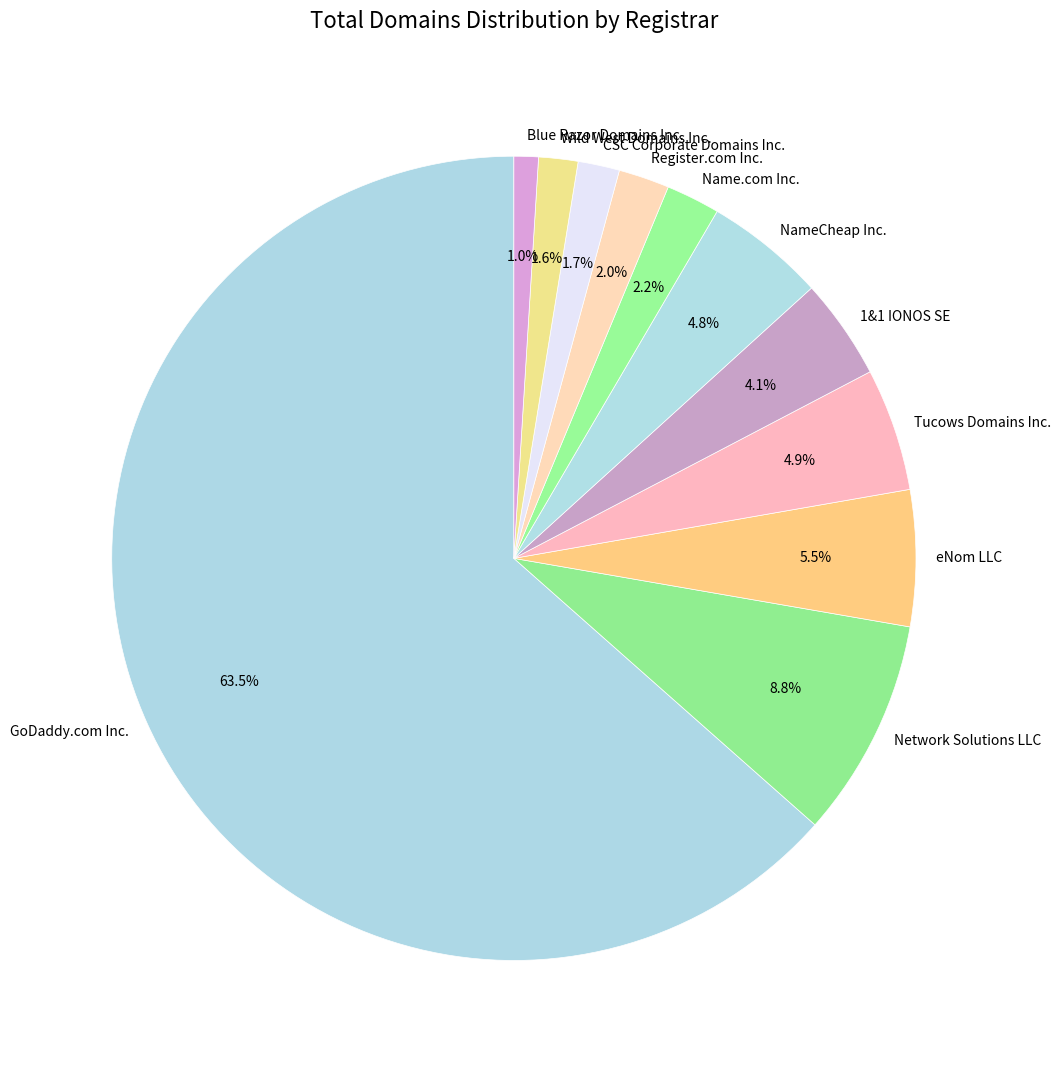

How many slices are in this pie chart?

11